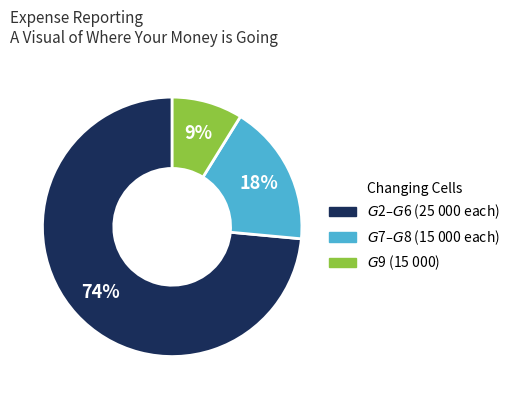

Is there any slice that represents more than half of the pie?

Yes